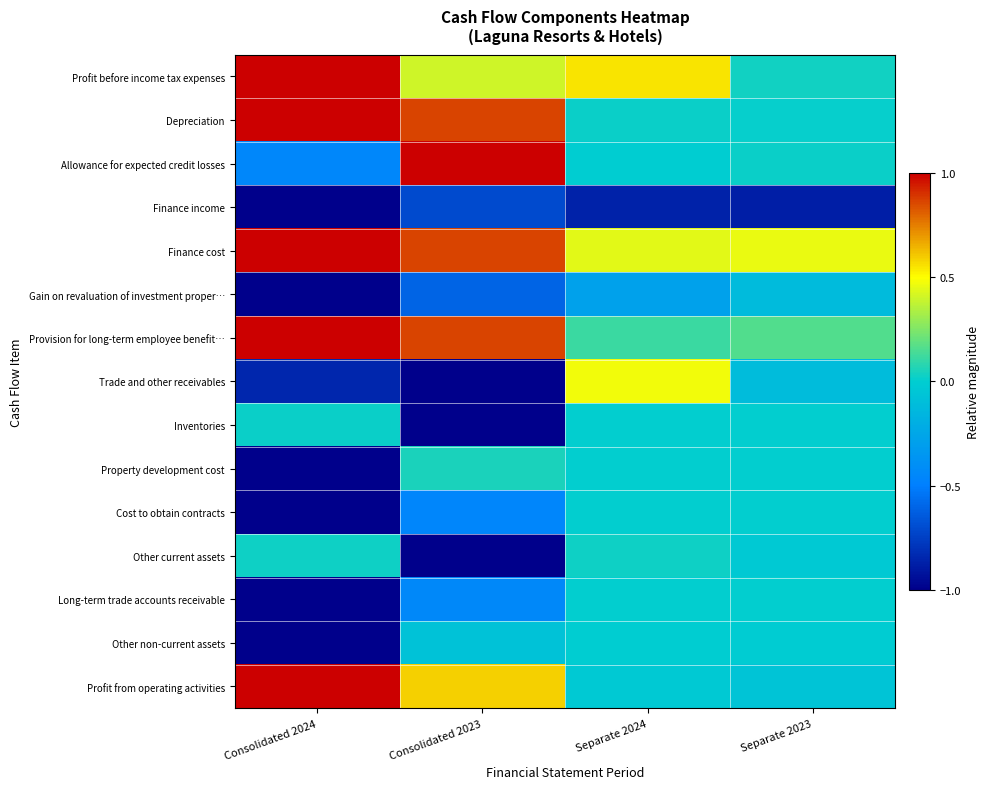

Reading left to right, transcribe all the data shown in this chart.

Profit before income tax expenses: Consolidated 2024=1.0	Consolidated 2023=0.4	Separate 2024=0.6	Separate 2023=0.0
Depreciation: Consolidated 2024=1.0	Consolidated 2023=0.9	Separate 2024=0.0	Separate 2023=0.0
Allowance for expected credit losses: Consolidated 2024=-0.4	Consolidated 2023=1.0	Separate 2024=-0.0	Separate 2023=0.0
Finance income: Consolidated 2024=-1.0	Consolidated 2023=-0.7	Separate 2024=-0.9	Separate 2023=-0.9
Finance cost: Consolidated 2024=1.0	Consolidated 2023=0.9	Separate 2024=0.4	Separate 2023=0.5
Gain on revaluation of investment proper…: Consolidated 2024=-1.0	Consolidated 2023=-0.6	Separate 2024=-0.3	Separate 2023=-0.1
Provision for long-term employee benefit…: Consolidated 2024=1.0	Consolidated 2023=0.9	Separate 2024=0.1	Separate 2023=0.2
Trade and other receivables: Consolidated 2024=-0.9	Consolidated 2023=-1.0	Separate 2024=0.5	Separate 2023=-0.1
Inventories: Consolidated 2024=0.0	Consolidated 2023=-1.0	Separate 2024=0.0	Separate 2023=0.0
Property development cost: Consolidated 2024=-1.0	Consolidated 2023=0.0	Separate 2024=0.0	Separate 2023=0.0
Cost to obtain contracts: Consolidated 2024=-1.0	Consolidated 2023=-0.5	Separate 2024=0.0	Separate 2023=0.0
Other current assets: Consolidated 2024=0.0	Consolidated 2023=-1.0	Separate 2024=0.0	Separate 2023=-0.0
Long-term trade accounts receivable: Consolidated 2024=-1.0	Consolidated 2023=-0.4	Separate 2024=0.0	Separate 2023=0.0
Other non-current assets: Consolidated 2024=-1.0	Consolidated 2023=-0.1	Separate 2024=-0.0	Separate 2023=-0.0
Profit from operating activities: Consolidated 2024=1.0	Consolidated 2023=0.6	Separate 2024=-0.0	Separate 2023=-0.1